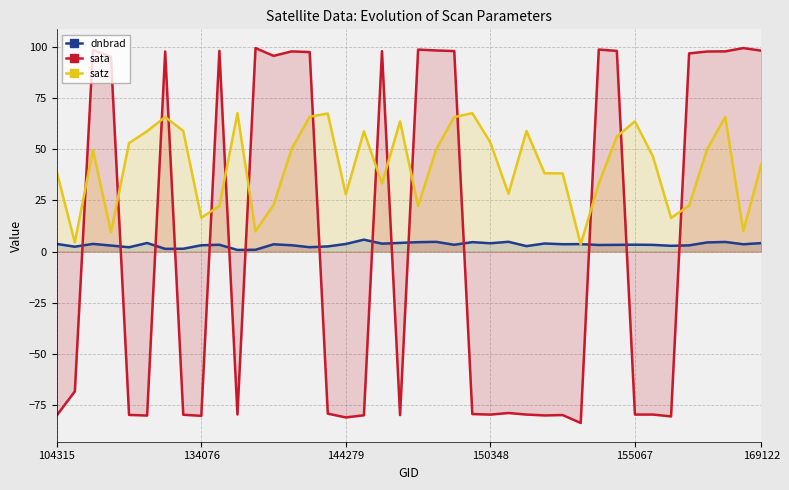

True or false: dnbrad has more than 0 interior local peaks.

True